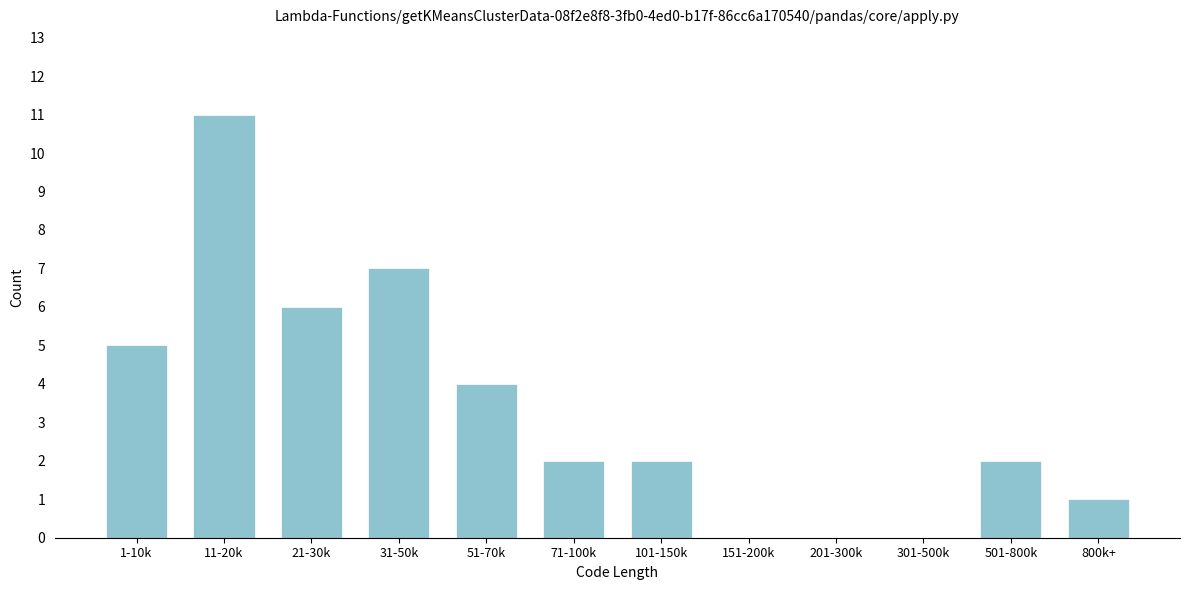

Approximately how many times larger is the value at 800k+ compared to 71-100k?

0.5